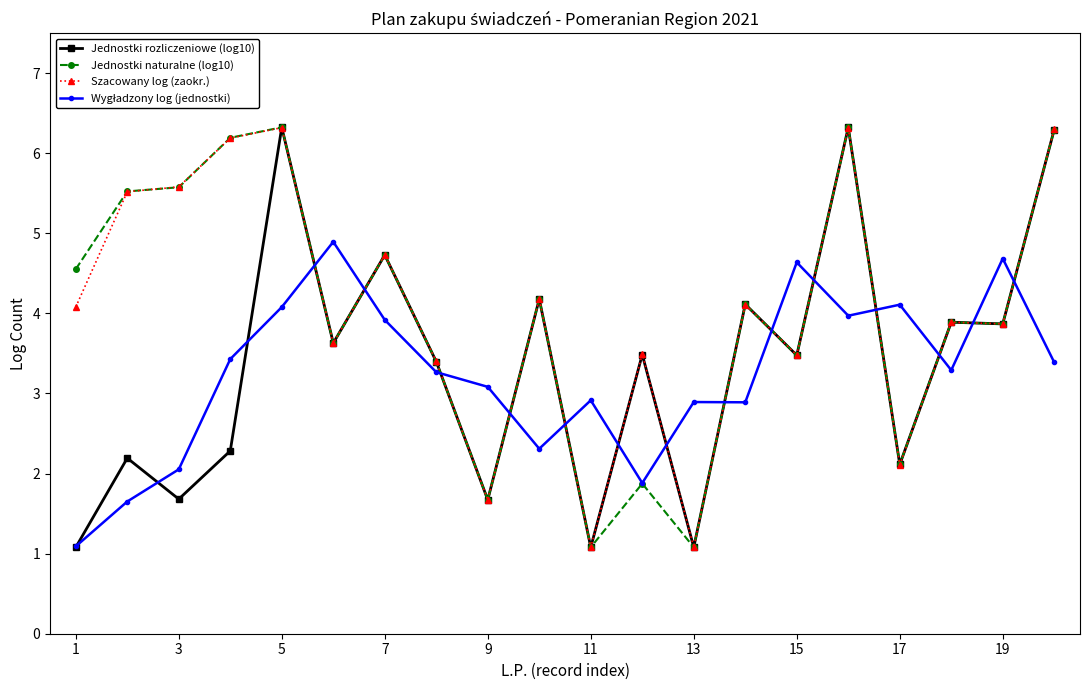

What is the minimum value for Jednostki naturalne (log10)?

1.1